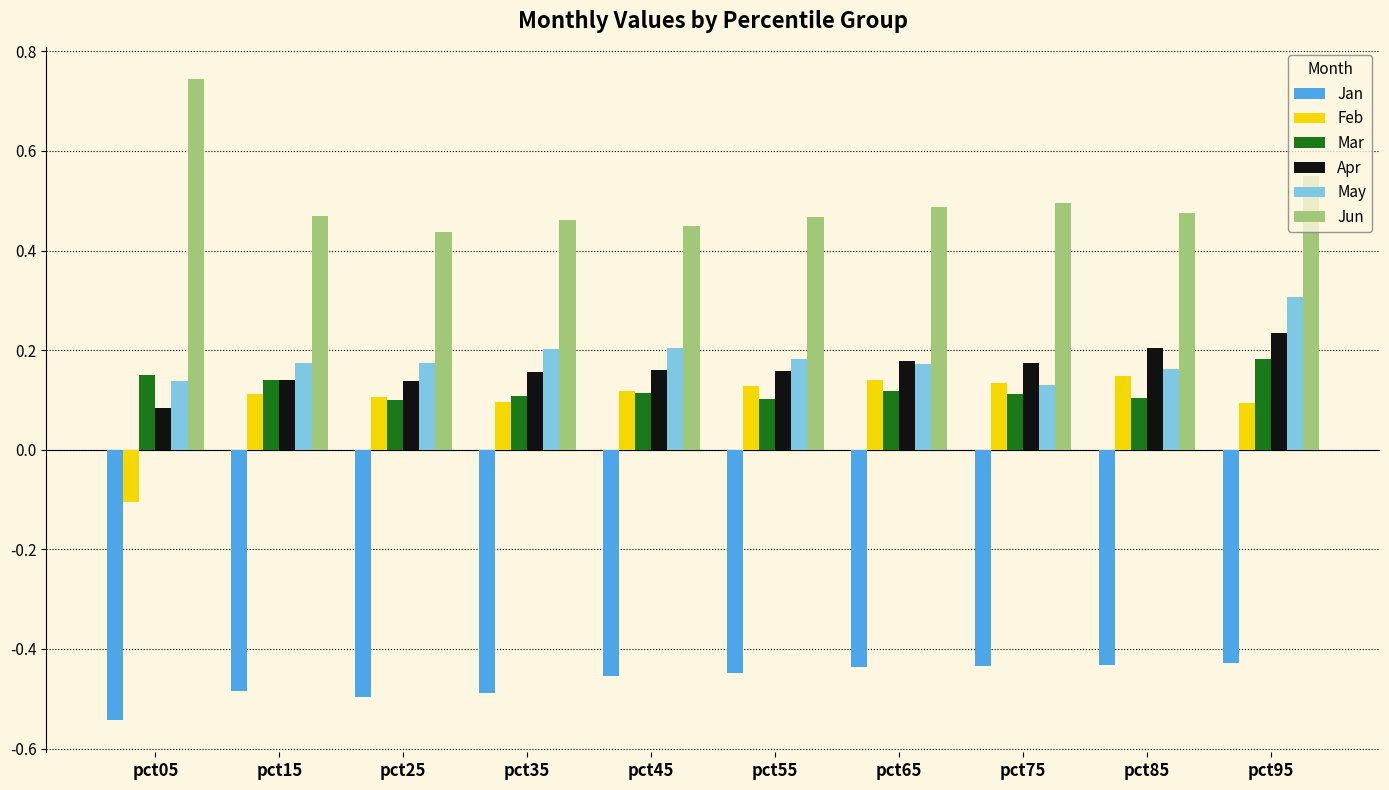

At which category is the sum across all series the highest?

pct95